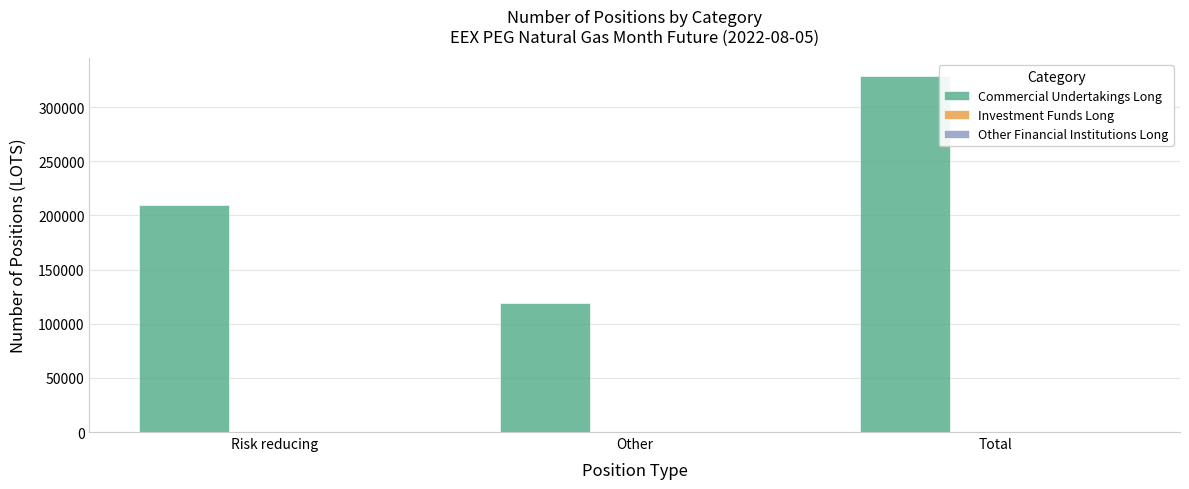

What is the label of the 1st bar from the left?

Risk reducing